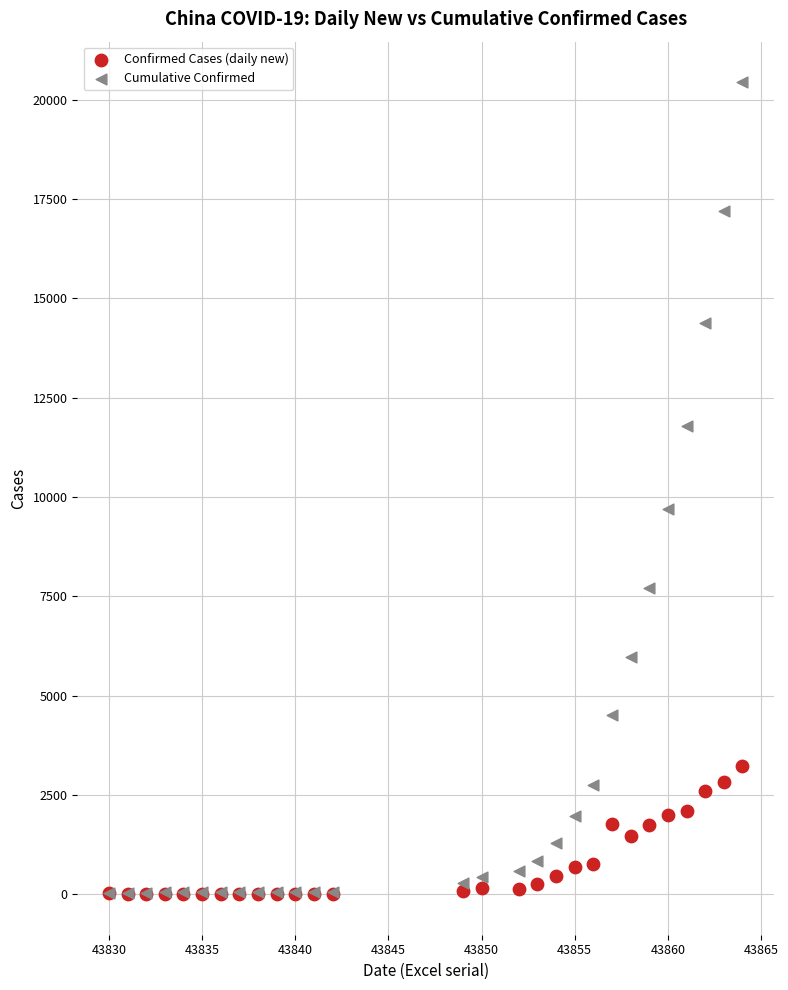

Across all series, what Y value is closest to 10219?

9692